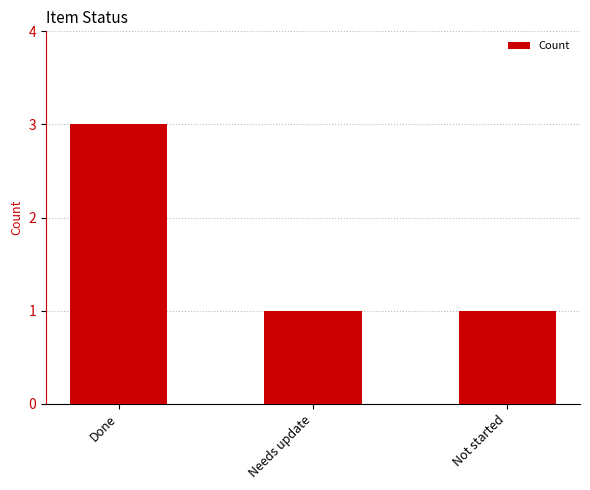

What is the label of the 3rd bar from the left?

Not started